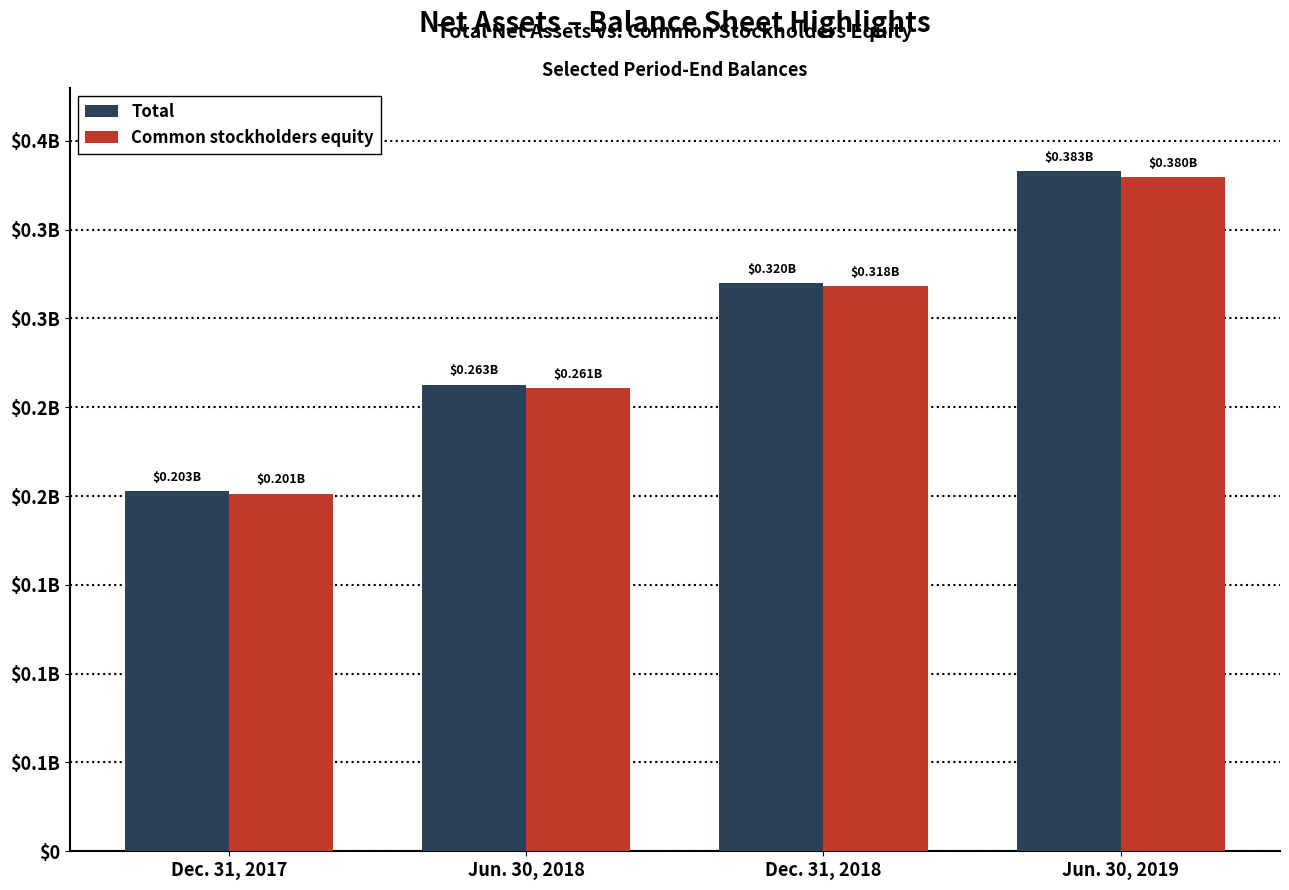

What is the difference between the maximum and minimum values in the Total series?

180142236